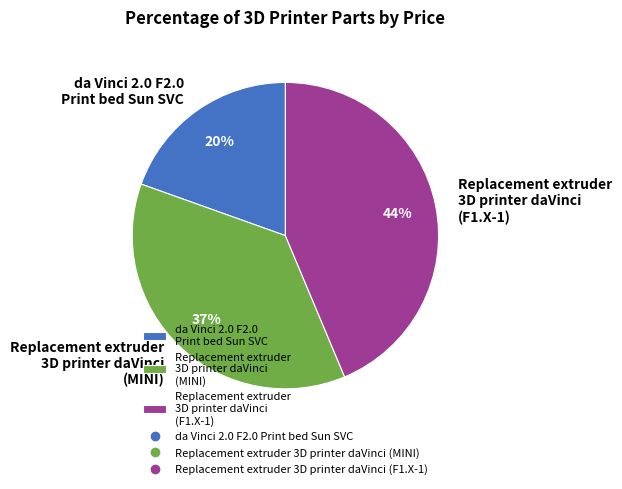

To the nearest percent, what percentage of the pie is Replacement extruder 3D printer daVinci (F1.X-1)?

44%